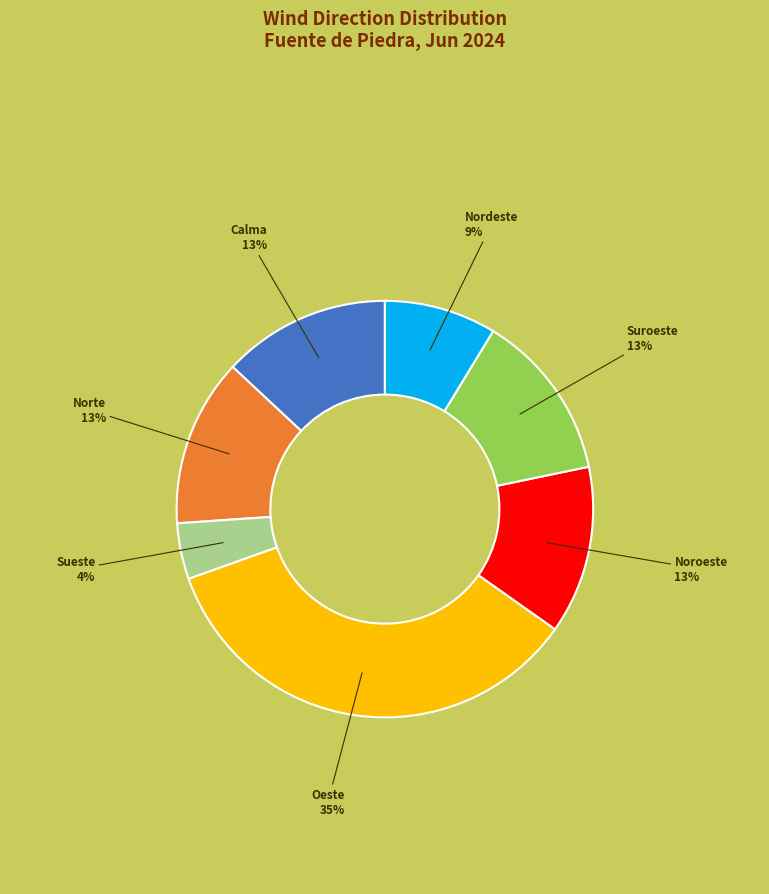

To the nearest percent, what portion does Nordeste represent?

9%